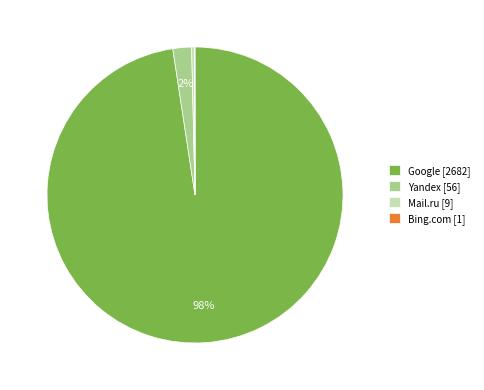

Which slice is the largest?

Google [2682]